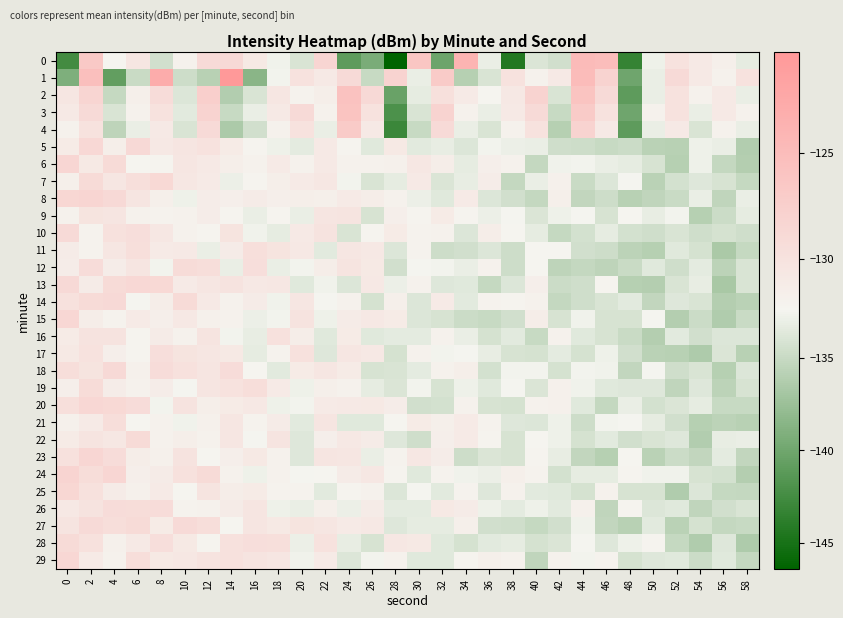

Rank the series at 50 from lowest to highest value.

row_16, row_13, row_11, row_7, row_23, row_17, row_5, row_8, row_14, row_10, row_20, row_6, row_25, row_22, row_26, row_19, row_29, row_12, row_27, row_21, row_9, row_1, row_2, row_4, row_0, row_24, row_15, row_18, row_28, row_3